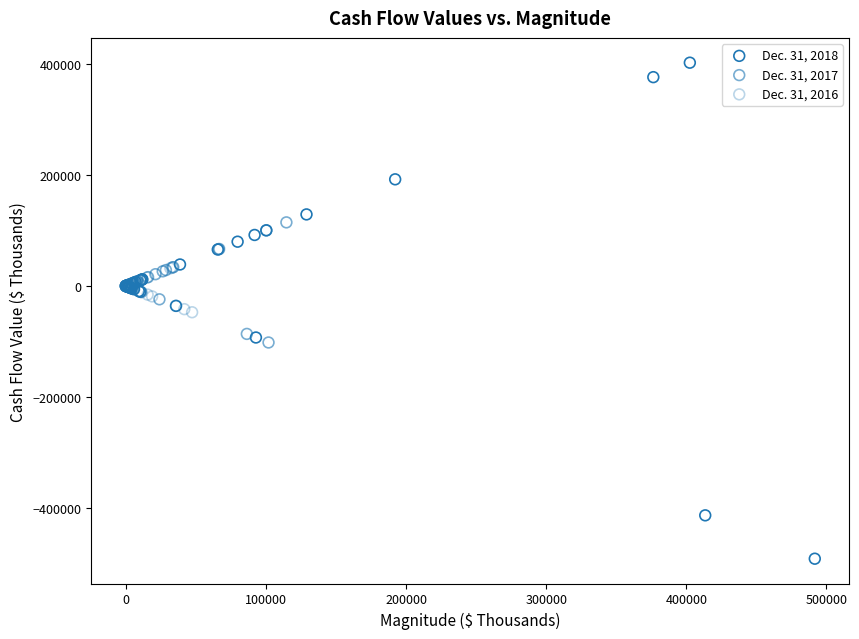

Which series contains the lowest Y value?

Dec. 31, 2018